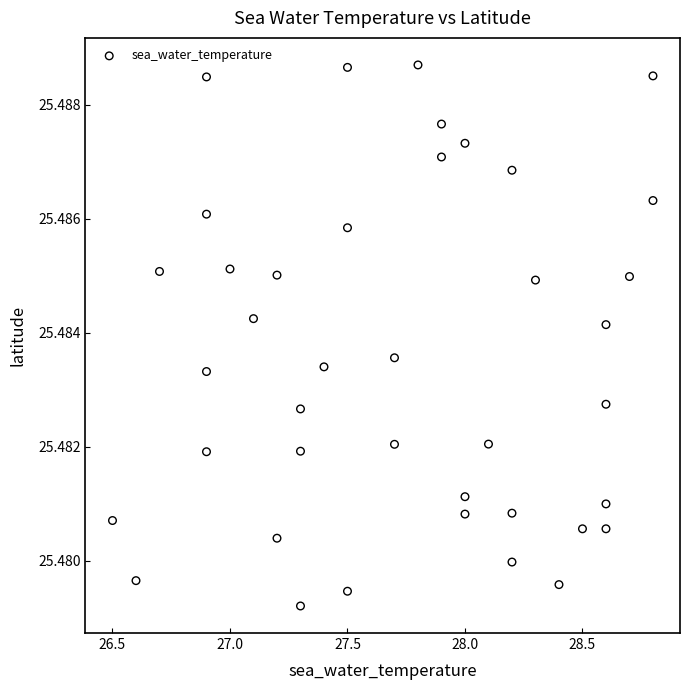

What is the range of X values (max minus min)?

2.3